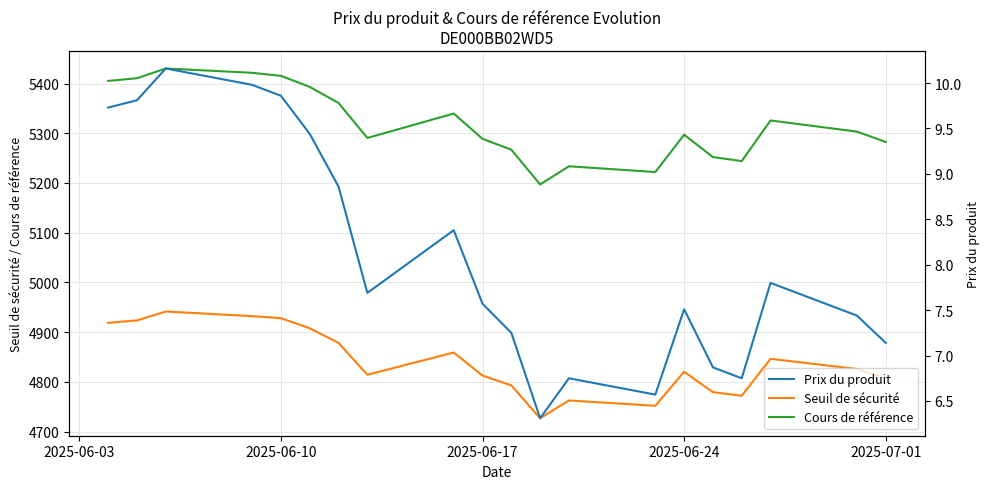

The Seuil de sécurité series shows 4820.3 at 2025-06-24. True or false?

True